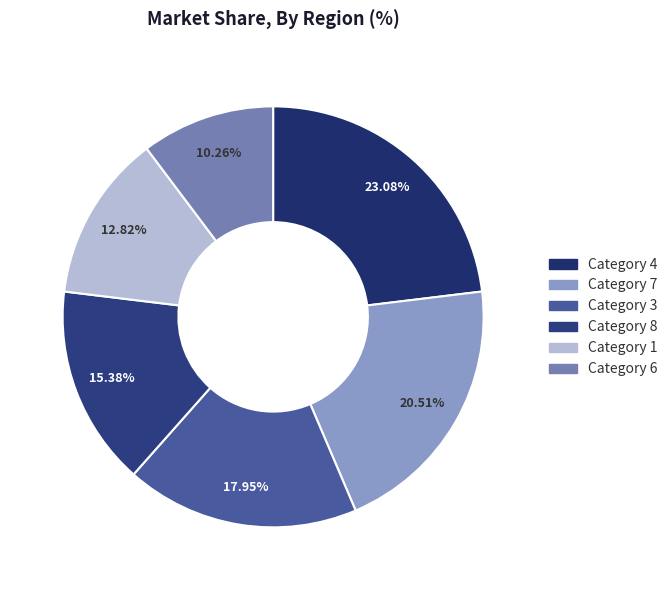

Count the number of slices in the pie.

6